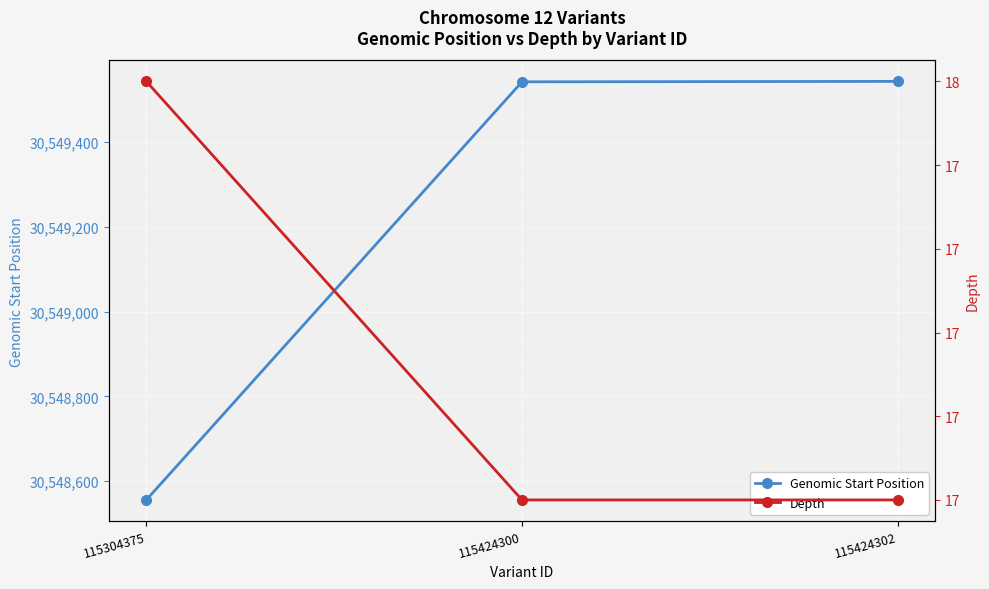

Is it true that Depth equals 26 at 115424302?

False